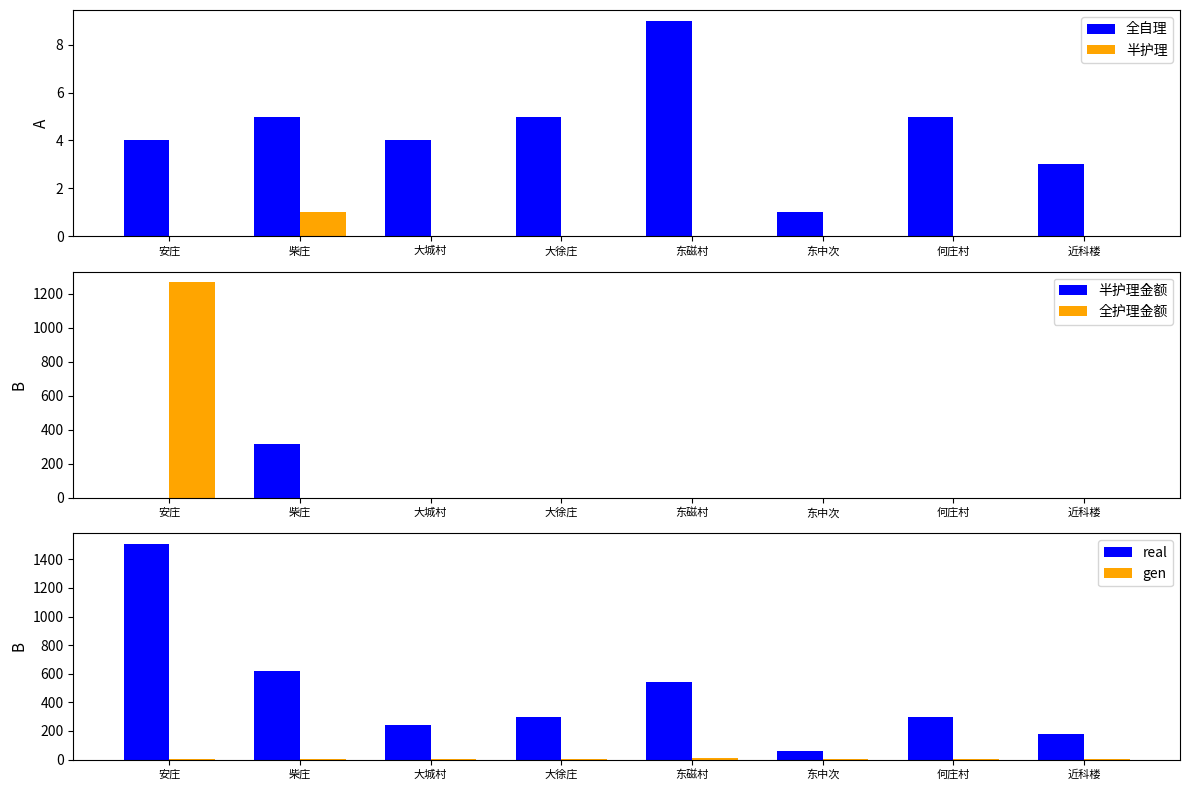

True or false: 半护理金额 has a value of 0 at 安庄.

True